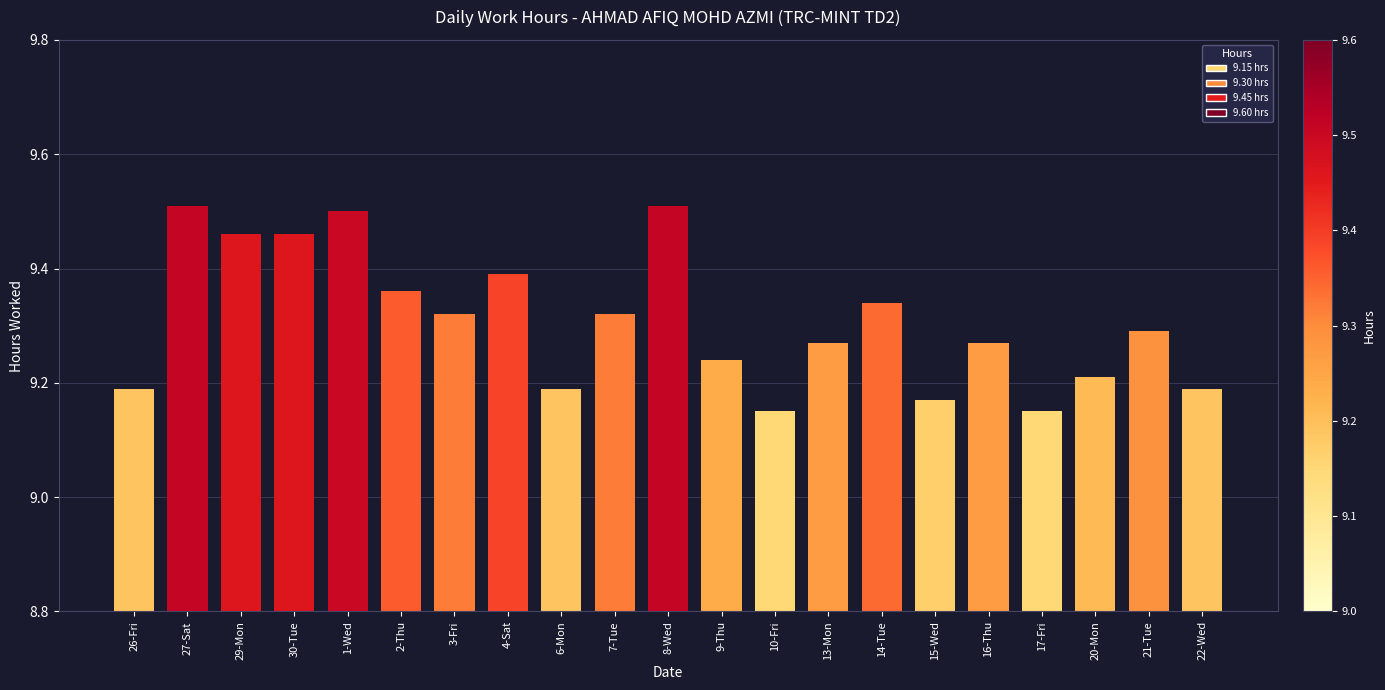

Is it true that the value at 8-Wed is 9.5?

True